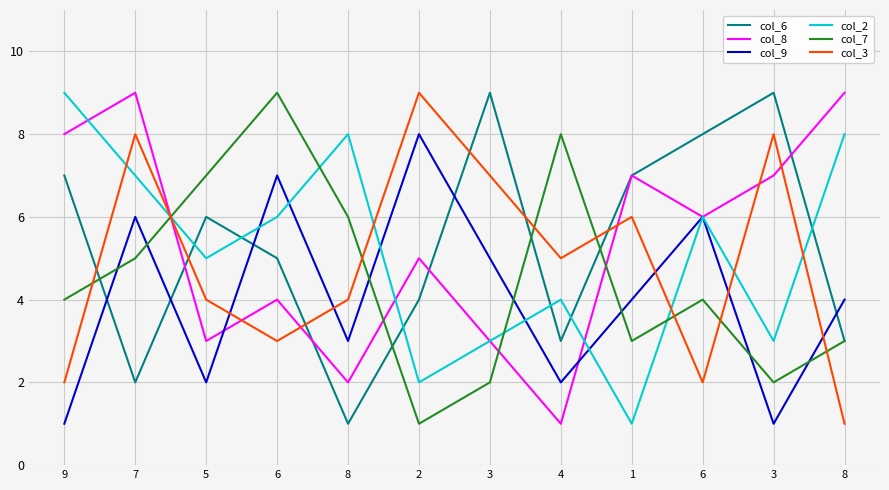

Does the chart display data point markers on the line(s)?

No